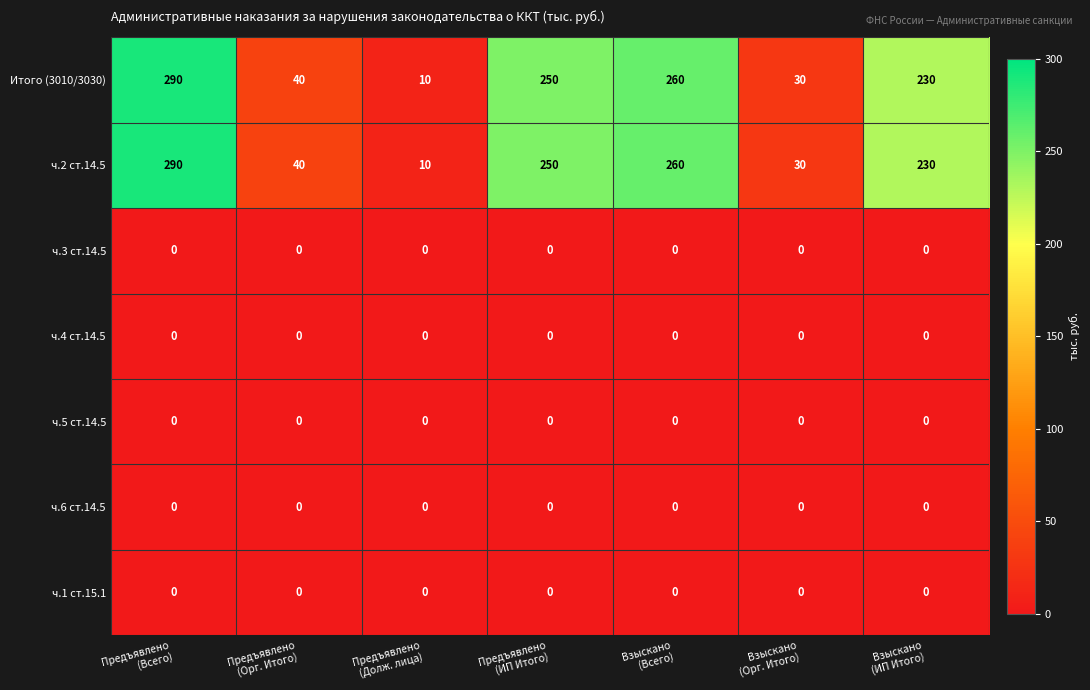

At how many categories does at least one series exceed 189?

4